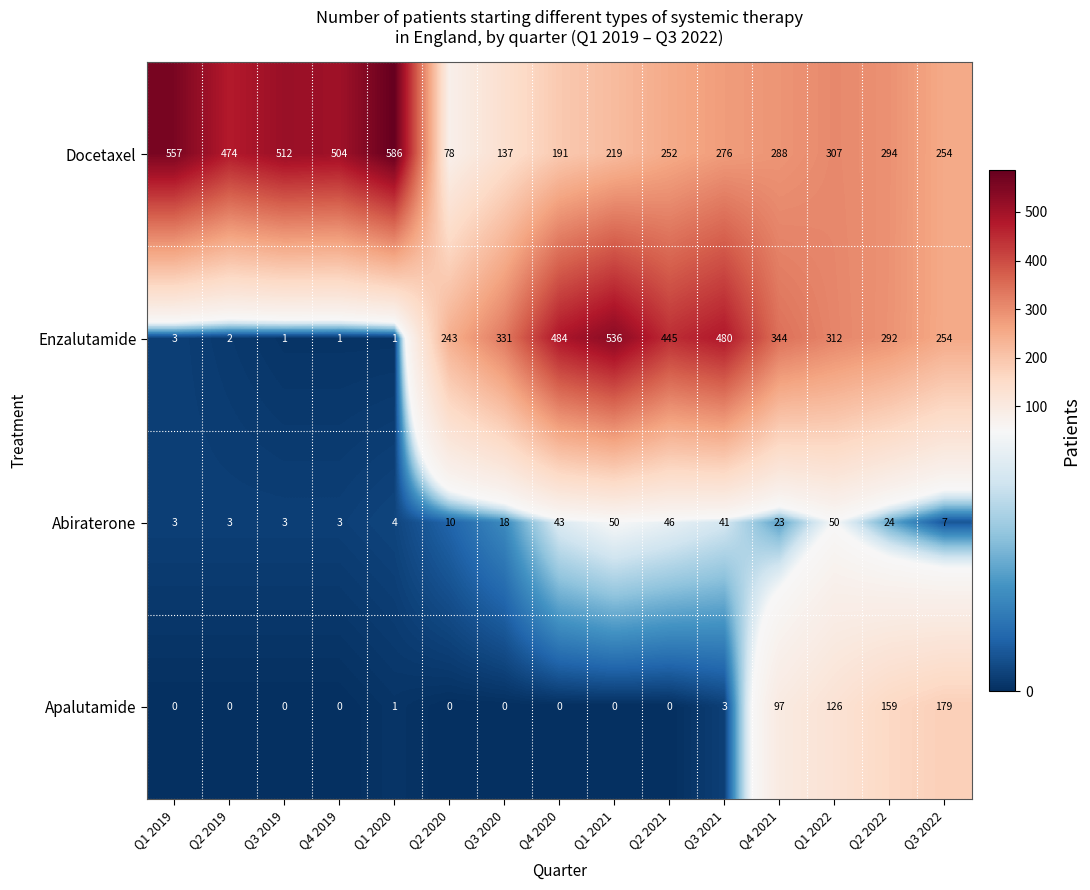

True or false: Docetaxel has a value of 219 at Q1 2021.

True